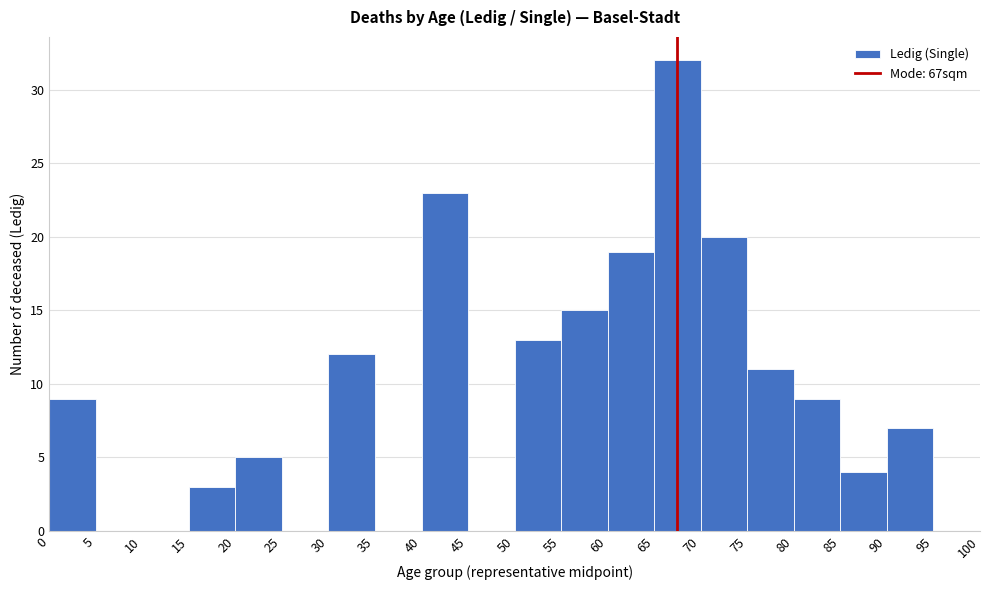

Reading left to right, list every bar in this chart as the range it spans on the x-axis followed by its height. The values are not printed on the chart, so give them approximately, as read against the axis.

0 to 5: 9
5 to 10: 0
10 to 15: 0
15 to 20: 3
20 to 25: 5
25 to 30: 0
30 to 35: 12
35 to 40: 0
40 to 45: 23
45 to 50: 0
50 to 55: 13
55 to 60: 15
60 to 65: 19
65 to 70: 32
70 to 75: 20
75 to 80: 11
80 to 85: 9
85 to 90: 4
90 to 95: 7